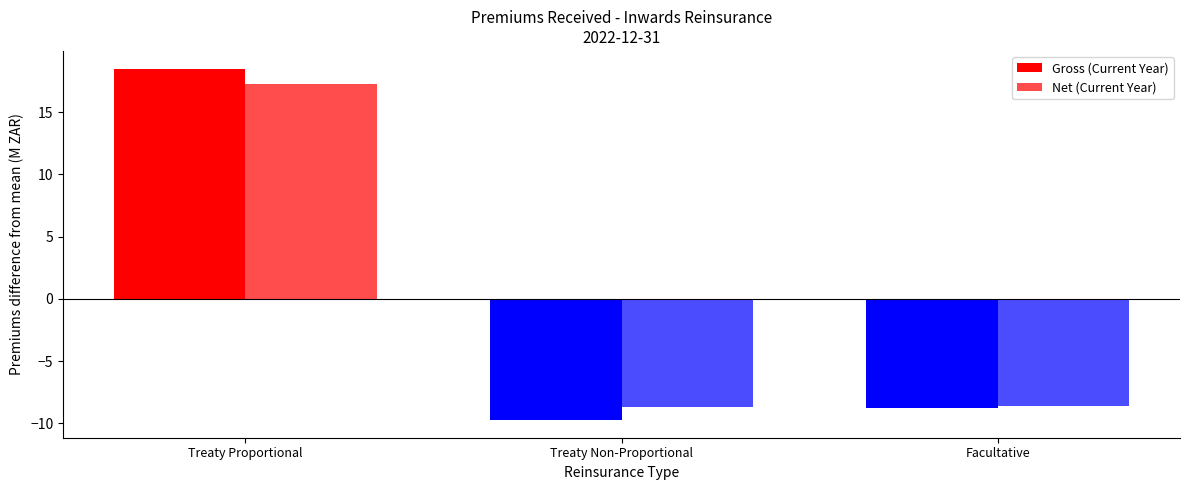

At which label does Gross (Current Year) first exceed -8?

Treaty Proportional